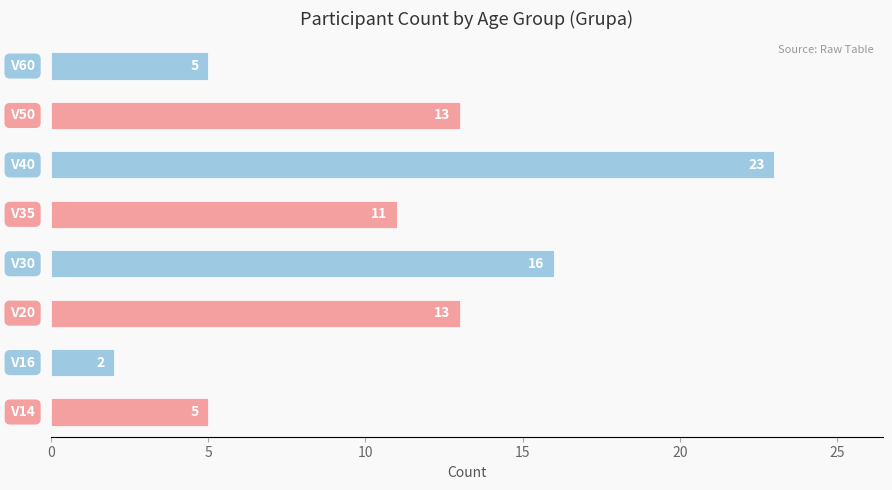

What is the average value?

11